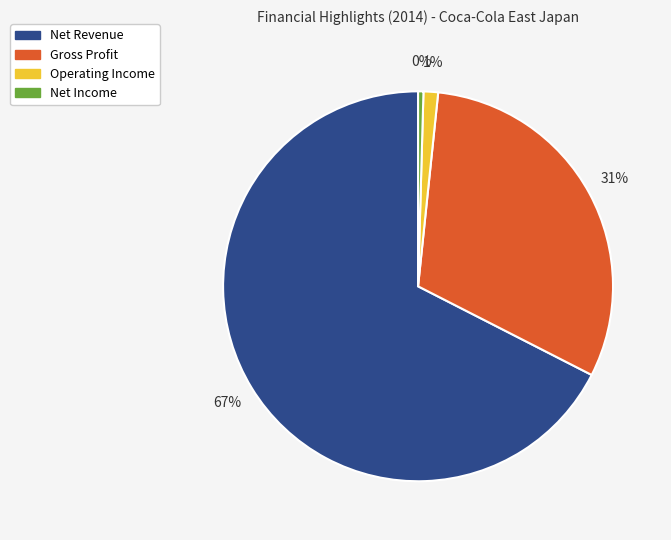

Is the sum of Net Income and Net Revenue greater than half?

Yes